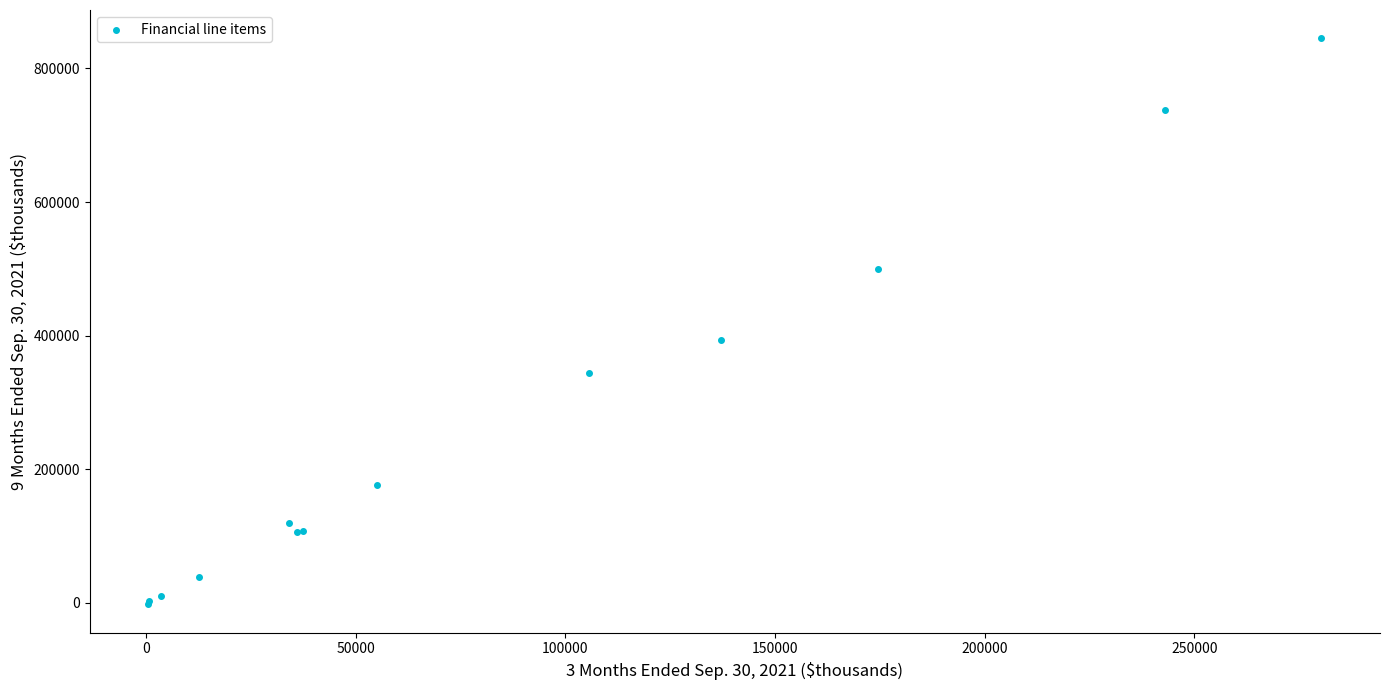

What Y value in the scatter plot is closest to 421442?

393151